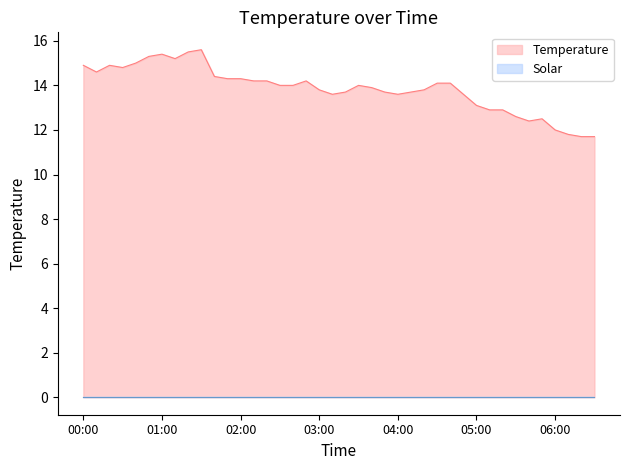

Rank the categories by value from lowest to highest.

06:20, 06:30, 06:10, 06:00, 05:40, 05:50, 05:30, 05:10, 05:20, 05:00, 03:10, 04:00, 04:50, 03:20, 03:50, 04:10, 03:00, 04:20, 03:40, 02:30, 02:40, 03:30, 04:30, 04:40, 02:10, 02:20, 02:50, 01:50, 02:00, 01:40, 00:10, 00:30, 00:00, 00:20, 00:40, 01:10, 00:50, 01:00, 01:20, 01:30